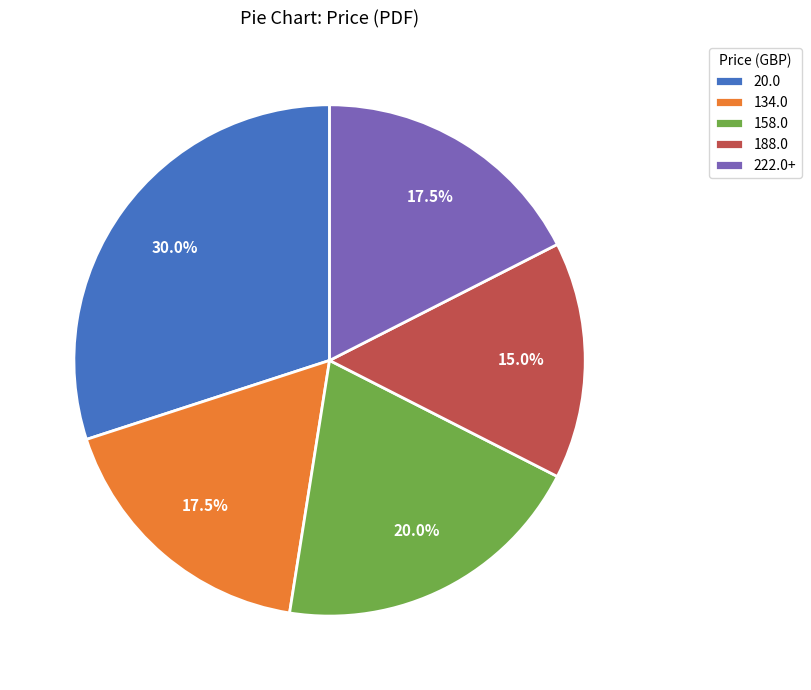

Does 20.0 represent more than half of the total?

No